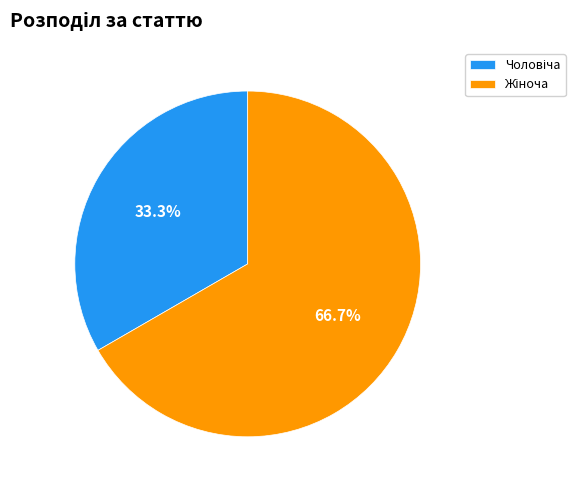

How many segments does this pie chart have?

2